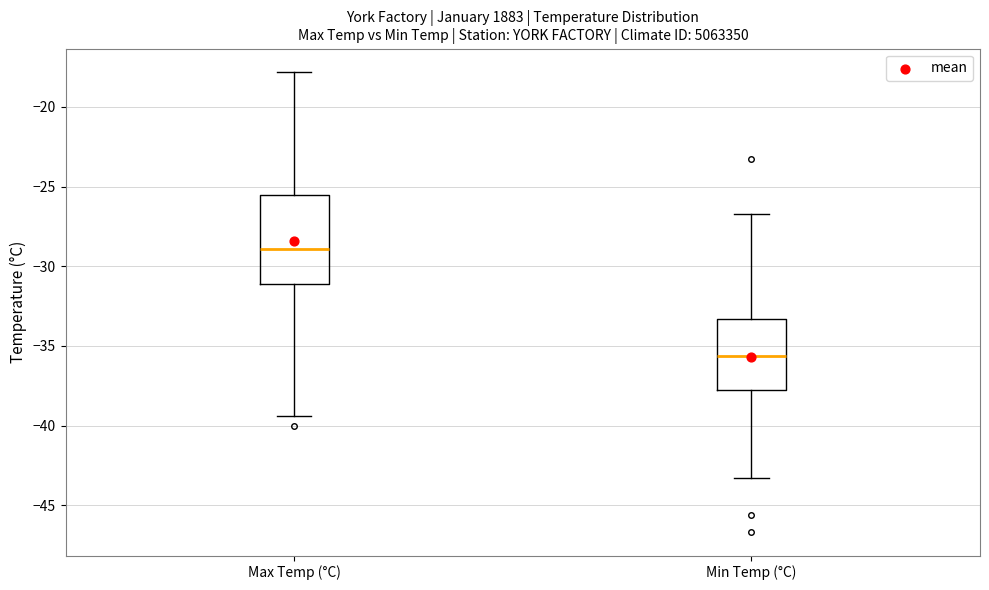

Where is the upper edge of the box for Max Temp (°C) on the y-axis? The values are not printed on the chart, so give them approximately, as read against the axis.

-25.5